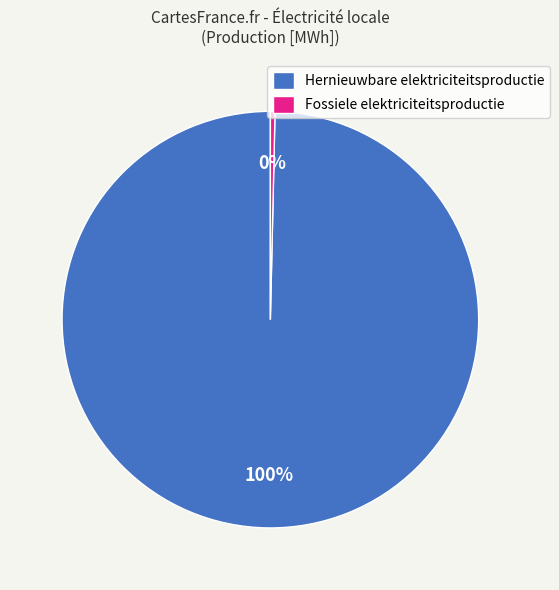

To the nearest percent, what is the combined percentage of Fossiele elektriciteitsproductie and Hernieuwbare elektriciteitsproductie?

100%